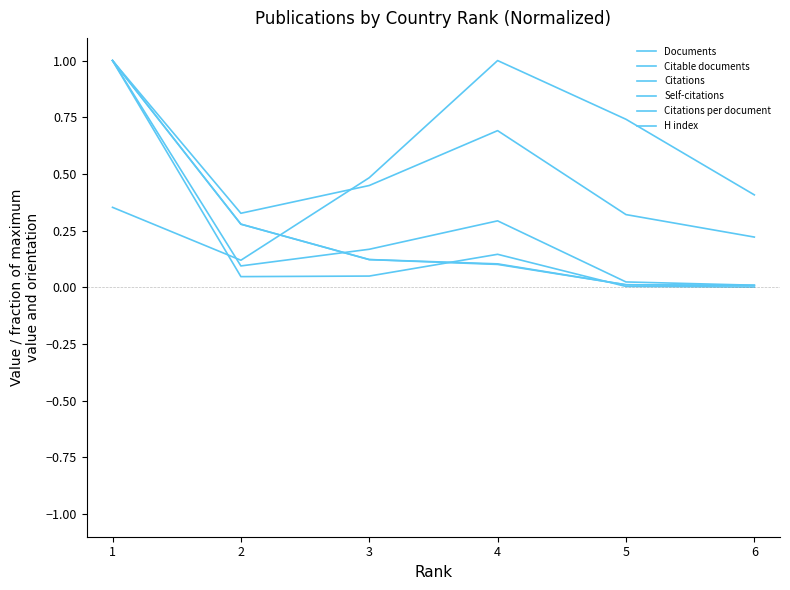

True or false: Documents has more than 2 points higher than both neighbors.

False